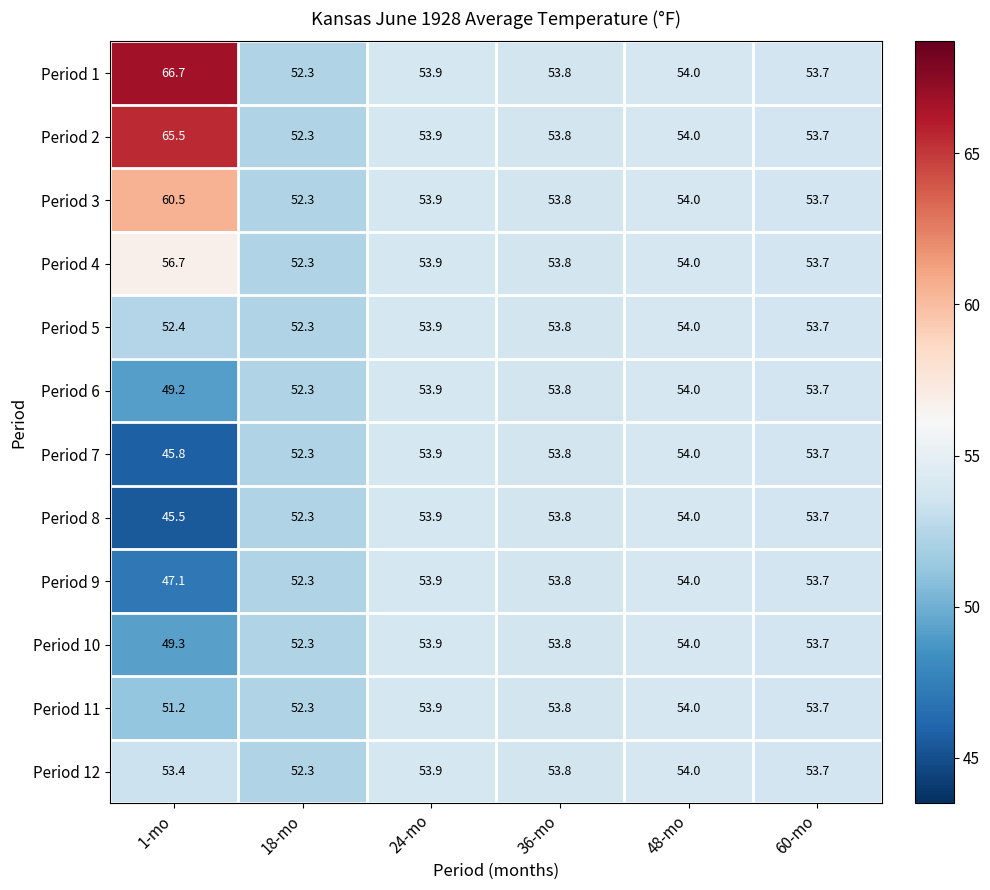

At which category is the sum across all series the highest?

48-mo